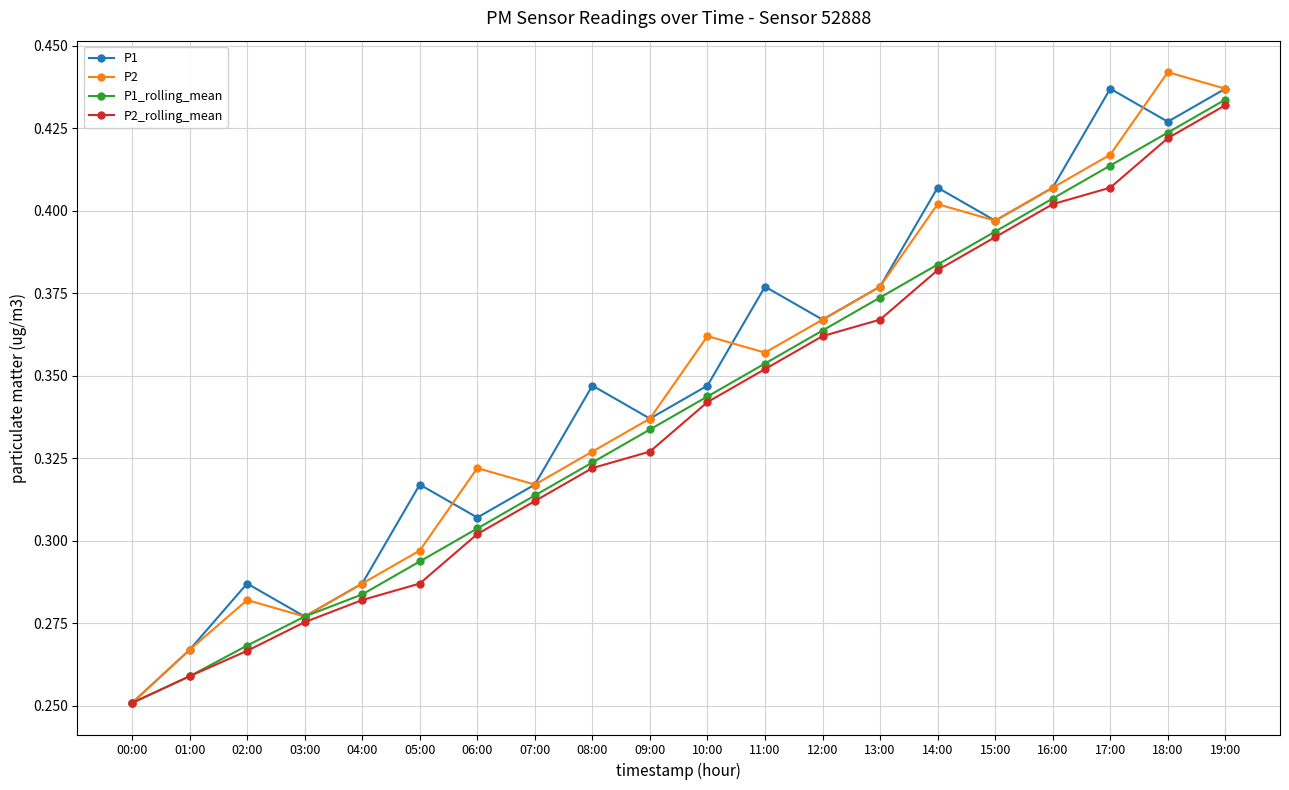

Which series has the largest total across all categories?

P1